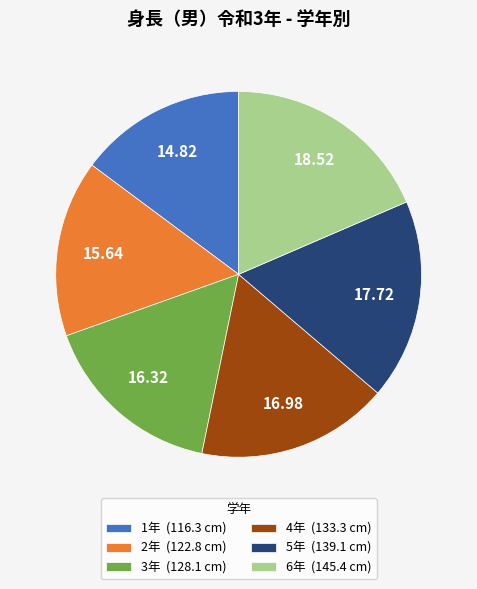

Which category has the smallest portion of the pie?

1年